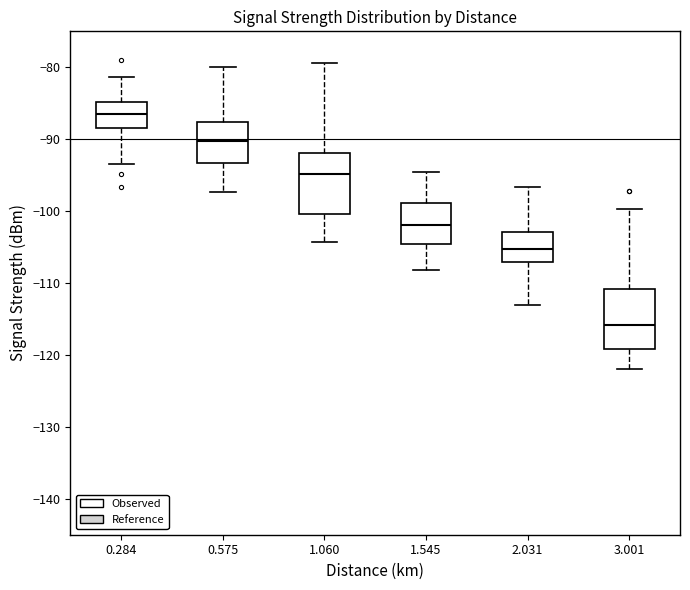

Reading left to right, read every box against the y-axis: the position of its median line, the range the box covers, and the ends of its whiskers. The values are not printed on the chart, so give them approximately, as read against the axis.

0.284: median -87, box -88 to -85, whiskers -93 to -81
0.575: median -90, box -93 to -88, whiskers -97 to -80
1.060: median -95, box -100 to -92, whiskers -104 to -79
1.545: median -102, box -105 to -99, whiskers -108 to -95
2.031: median -105, box -107 to -103, whiskers -113 to -97
3.001: median -116, box -119 to -111, whiskers -122 to -100